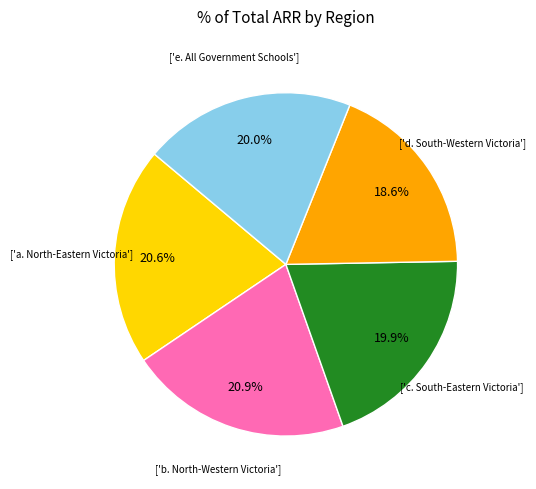

Does any single category account for the majority?

No